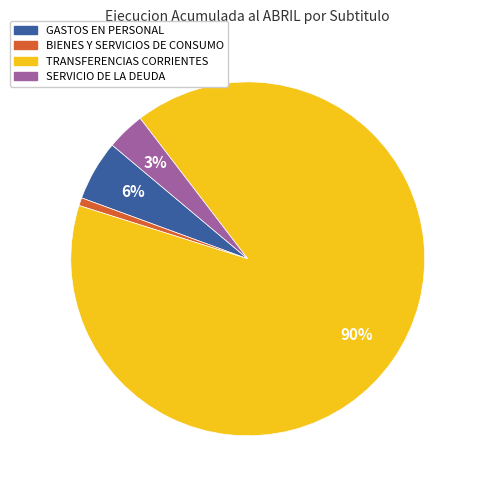

To the nearest percent, what is the average slice percentage?

25%